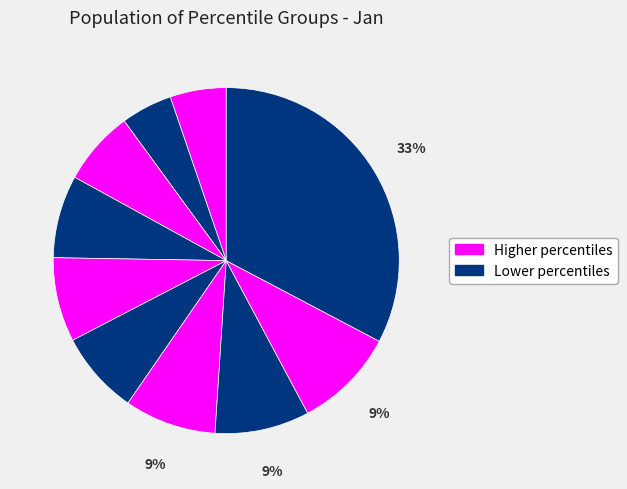

To the nearest percent, what is the difference between the largest and smallest slice percentages?

28%